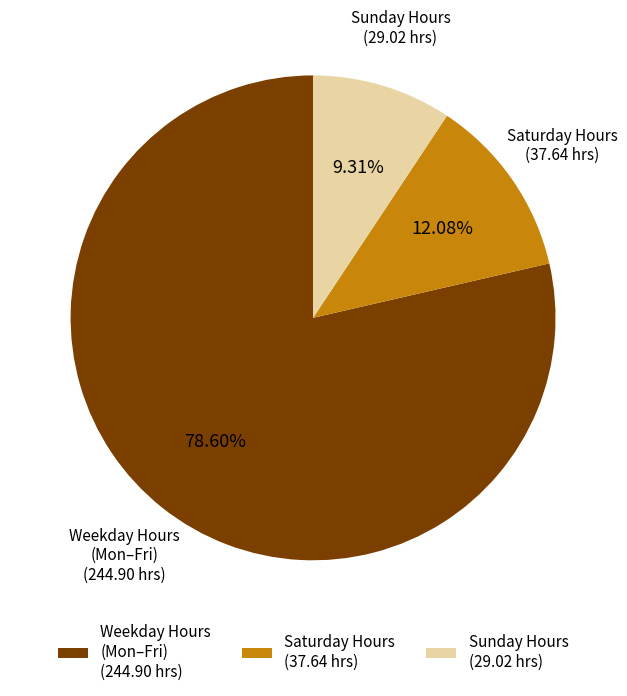

Rank the categories by value from lowest to highest.

Sunday Hours (29.02 hrs), Saturday Hours (37.64 hrs), Weekday Hours (Mon–Fri) (244.90 hrs)